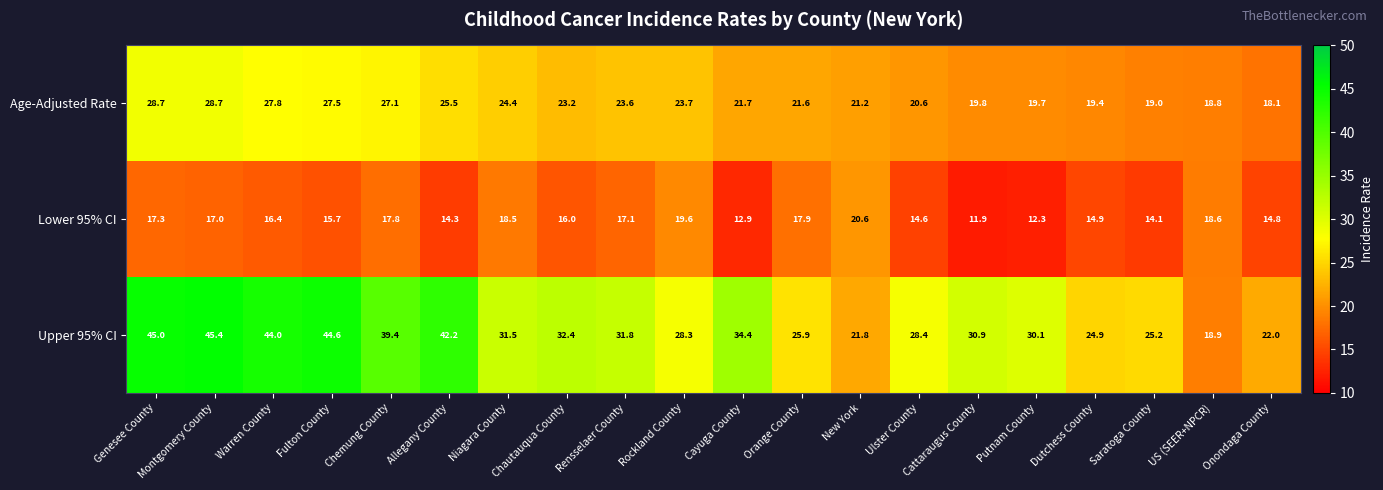

What is the sum of the Lower 95% CI values at New York and Putnam County?

32.9